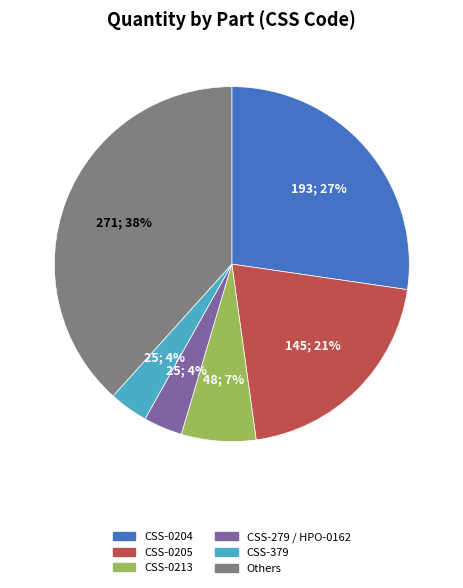

Is the sum of CSS-0213 and CSS-0204 greater than half?

No